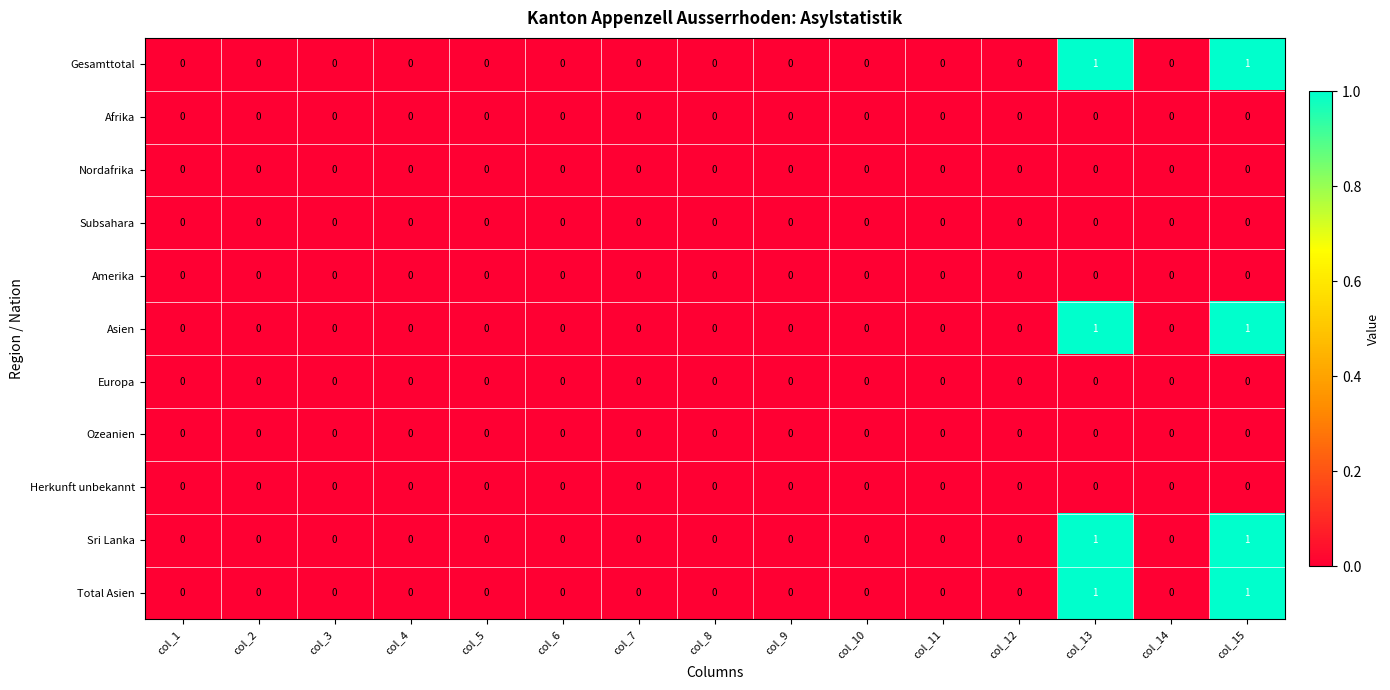

True or false: Sri Lanka has a value of 1 at col_15.

True